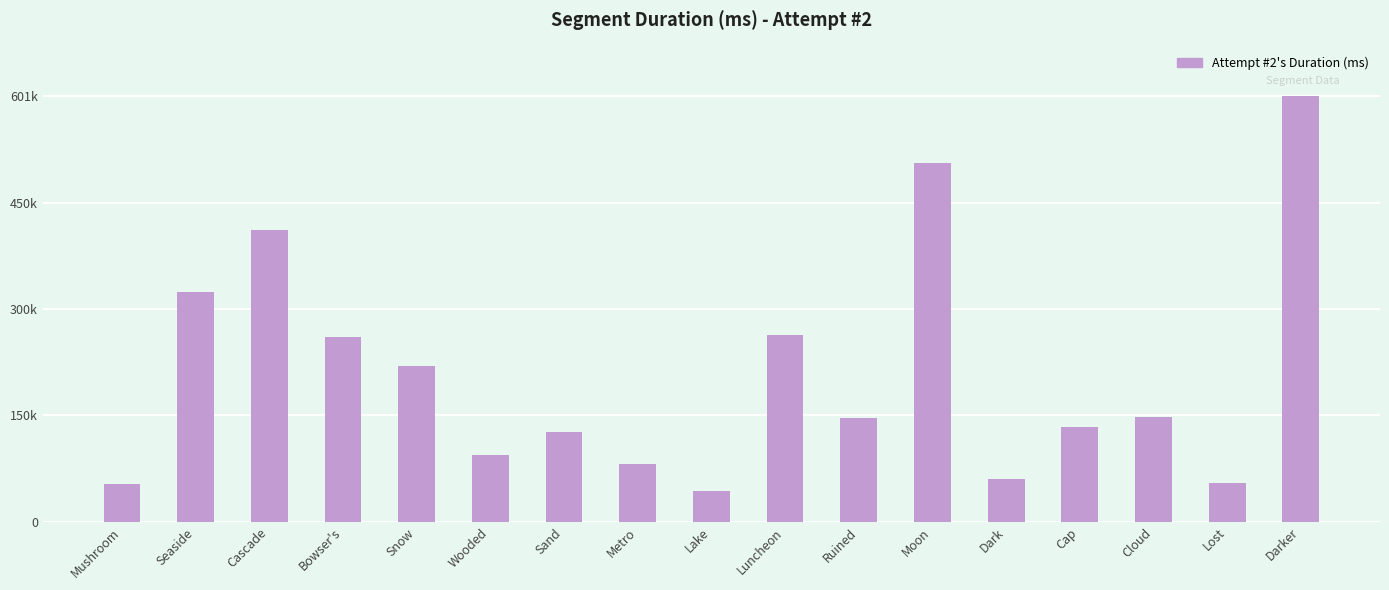

What is the sum of the values at Lake and Metro?

126202